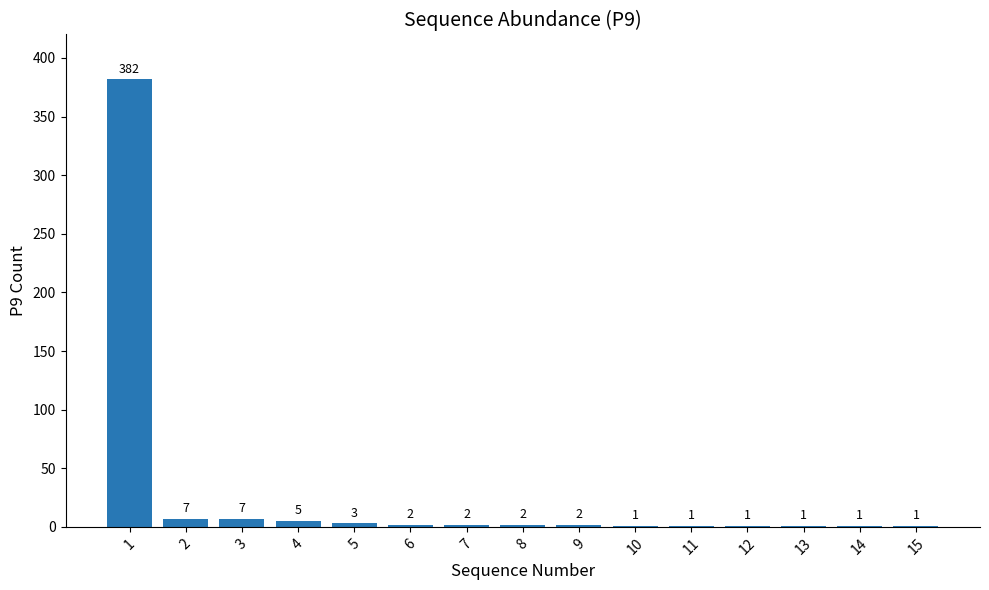

How many categories are shown in the chart?

15